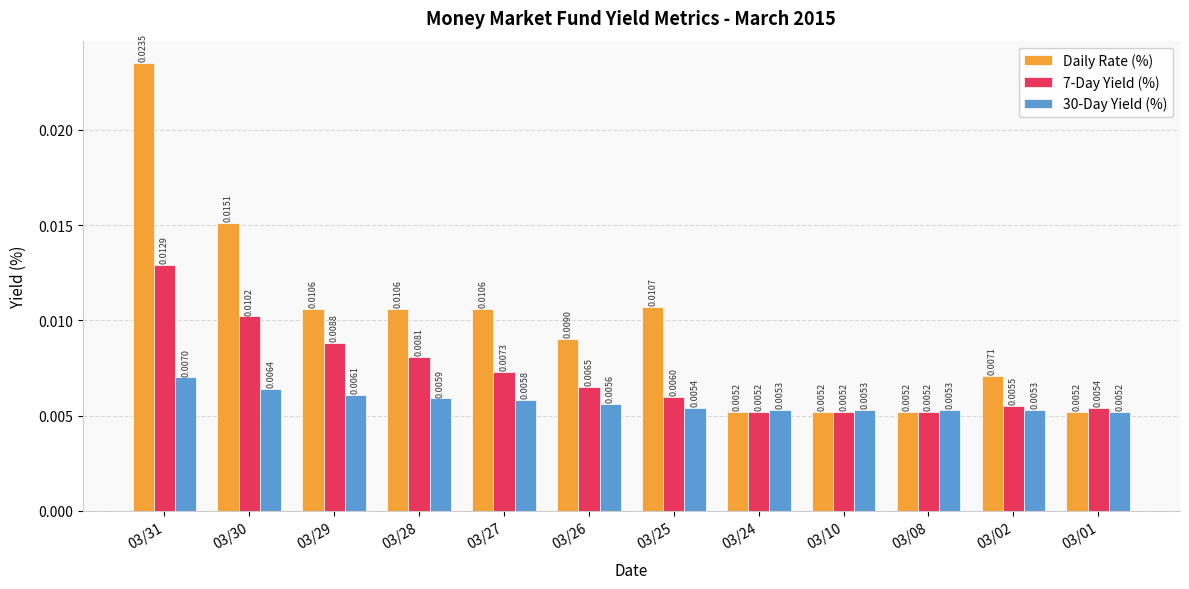

At which category is the sum across all series the highest?

03/31